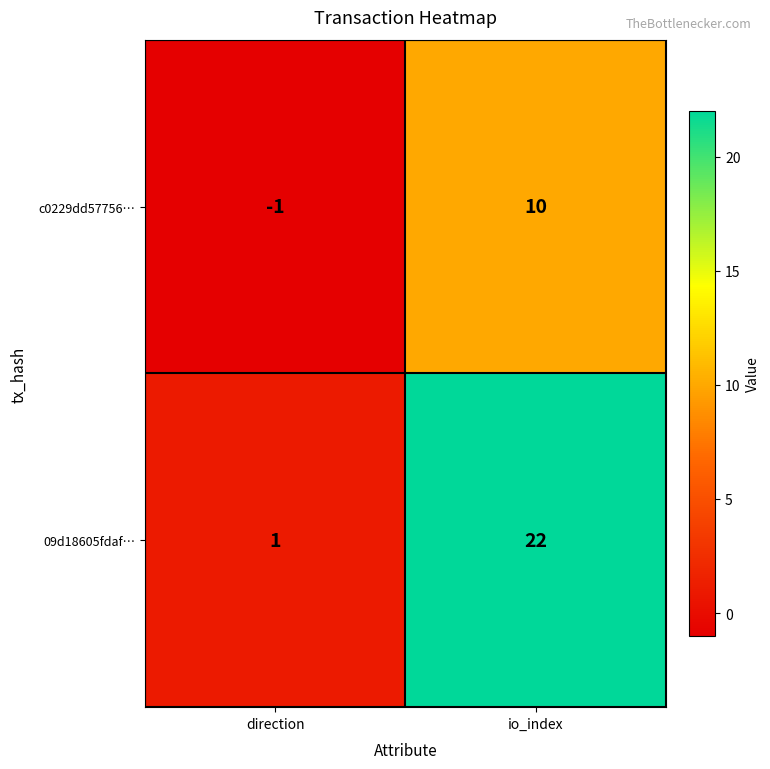

What is the difference between the maximum and minimum values in the c0229dd57756… series?

11